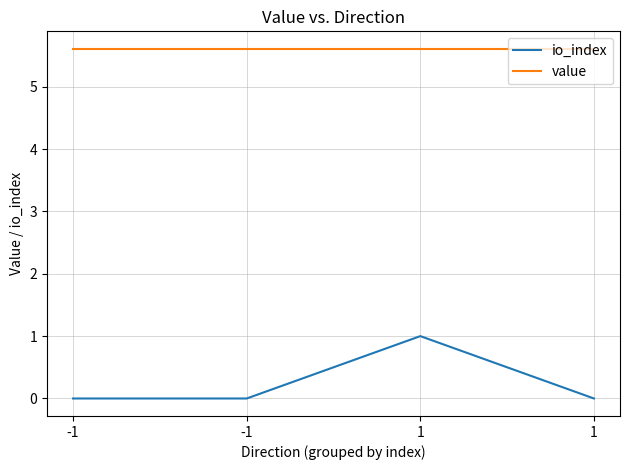

Count the number of categories in the chart.

4